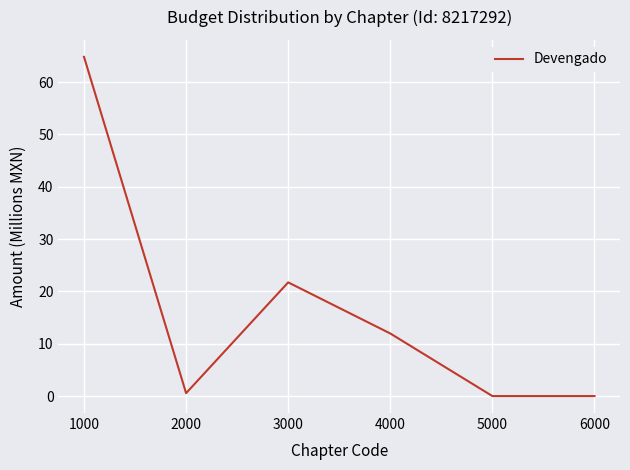

Between 3000 and 6000, which is larger?

3000